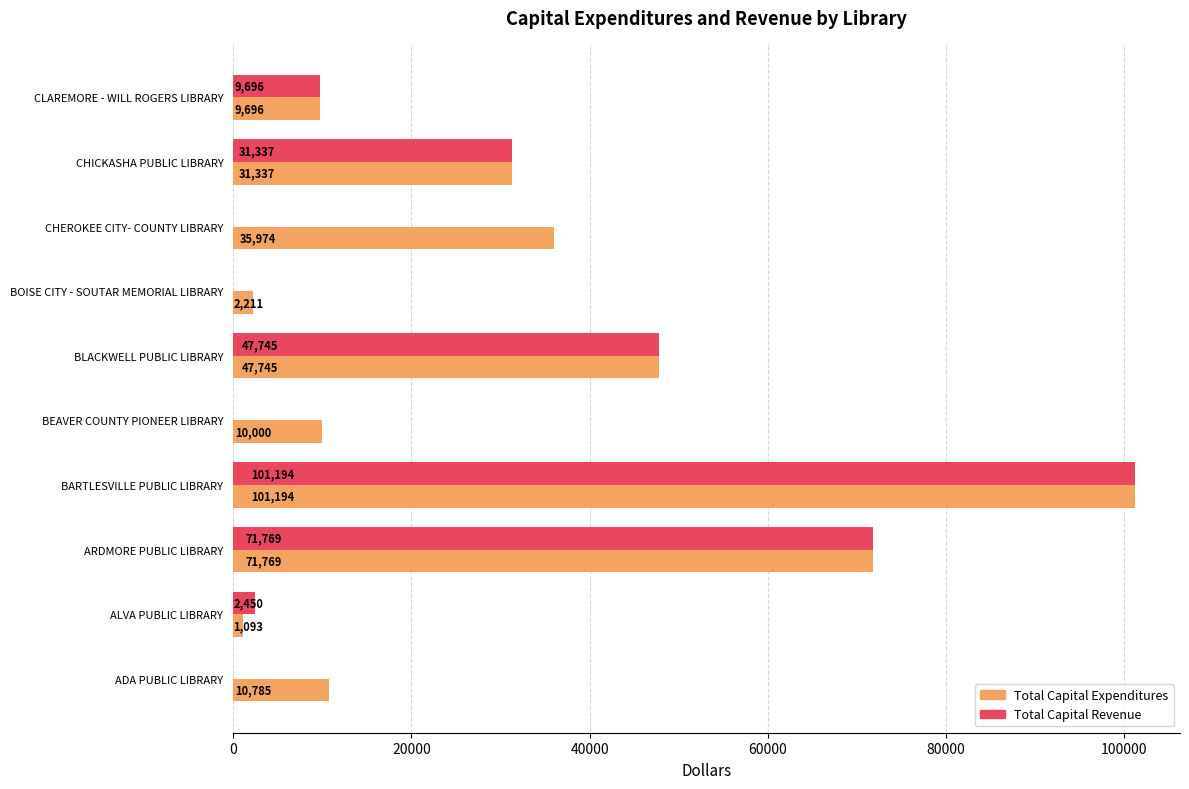

True or false: Total Capital Expenditures has a value of 18051 at CHICKASHA PUBLIC LIBRARY.

False